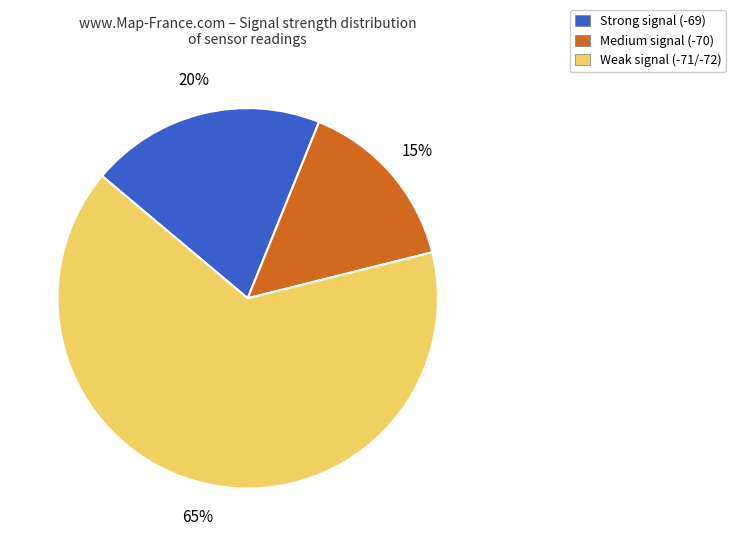

Between Strong signal (-69) and Medium signal (-70), which is larger?

Strong signal (-69)